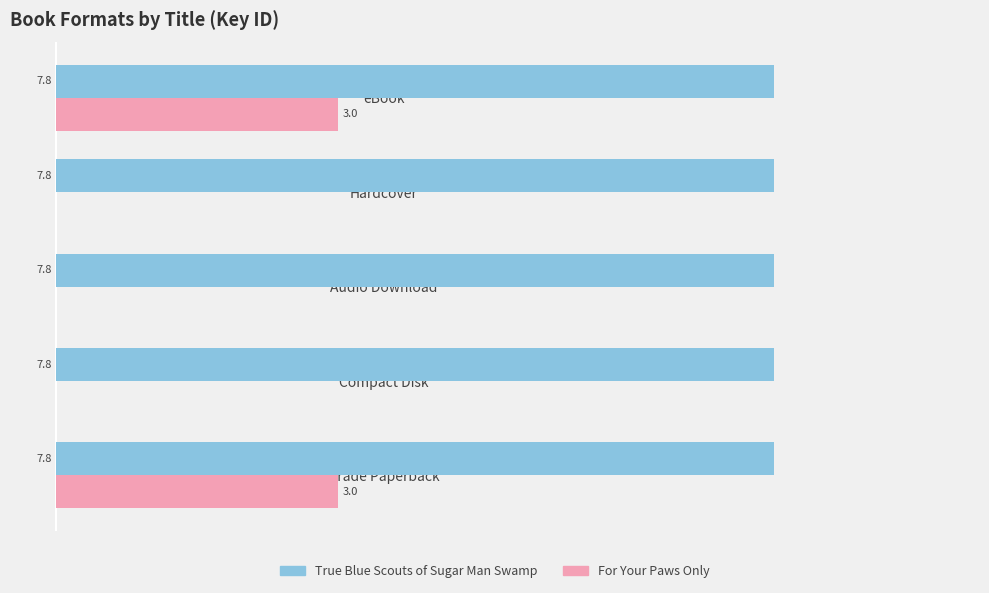

Which series has the largest total across all categories?

True Blue Scouts of Sugar Man Swamp